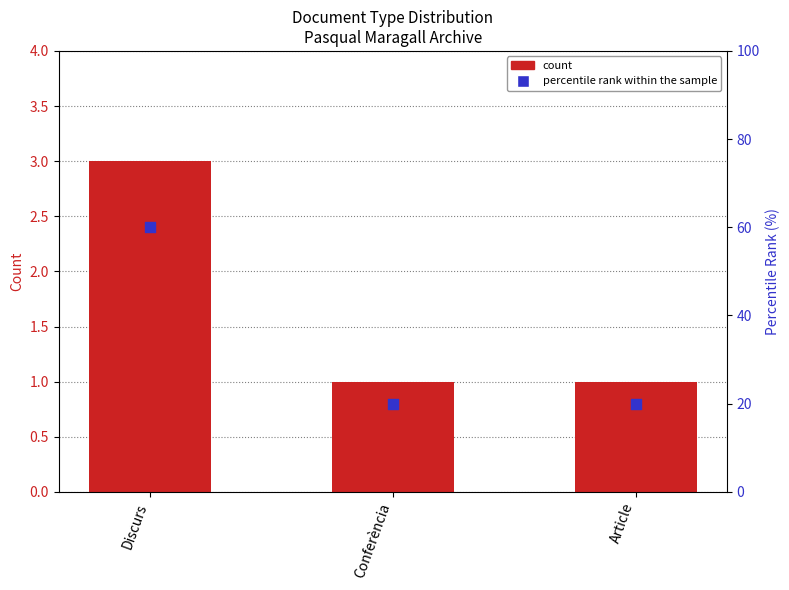

What are all the series names shown in the legend?

count, percentile rank within the sample